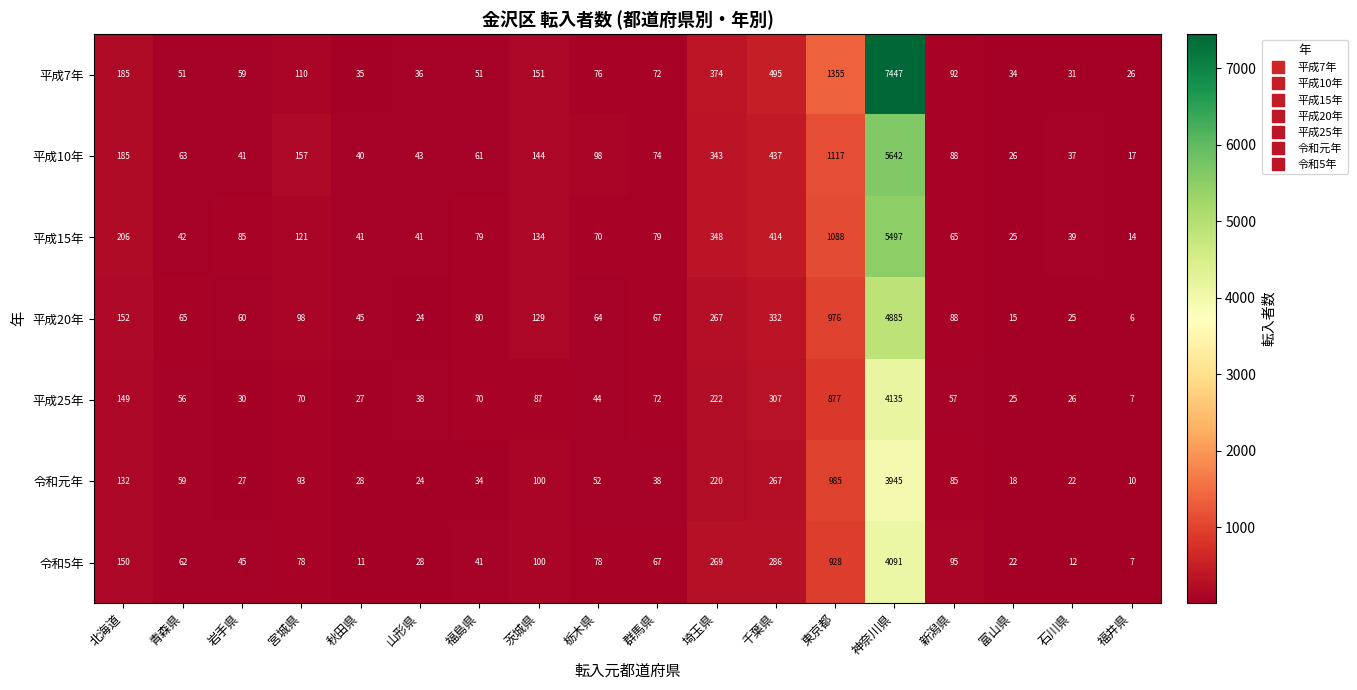

List the series in order of their peak value, highest first.

平成7年, 平成10年, 平成15年, 平成20年, 平成25年, 令和5年, 令和元年